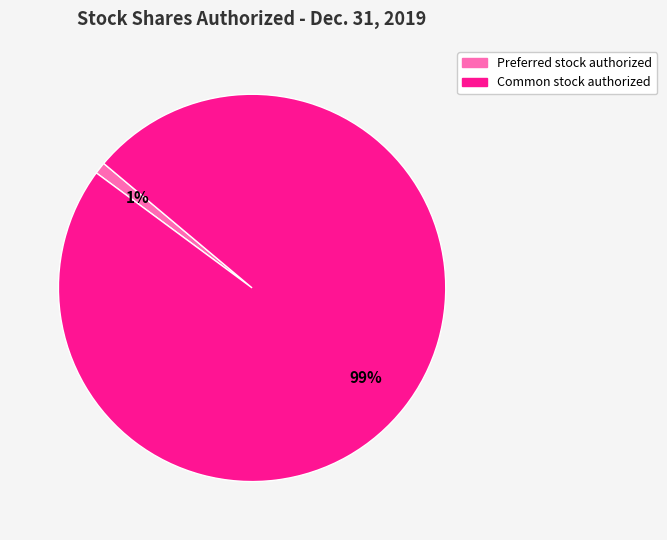

How many segments does this pie chart have?

2